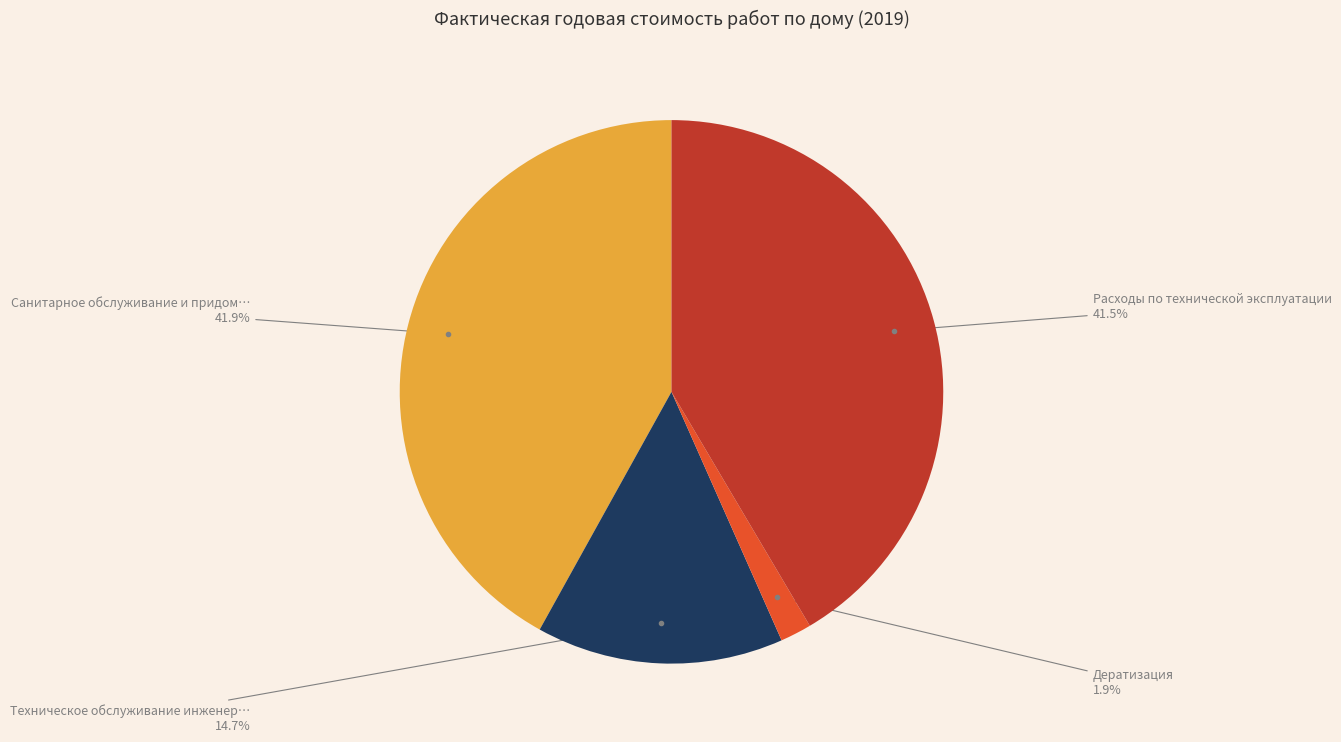

Does any single category account for the majority?

No